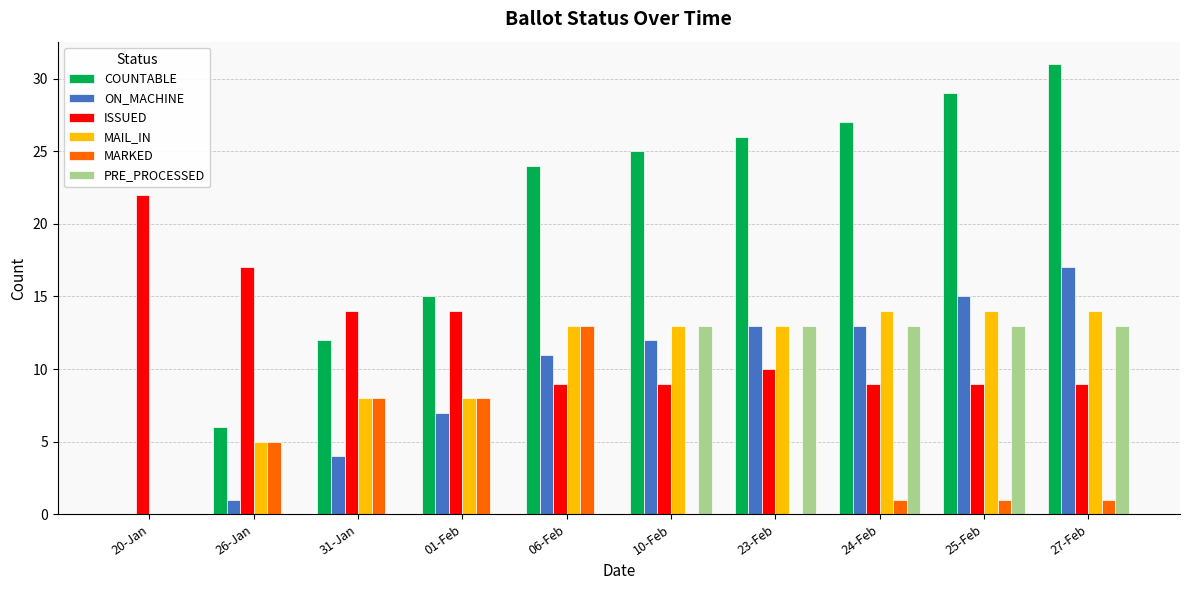

What is the difference between the PRE_PROCESSED values at 23-Feb and 01-Feb?

13